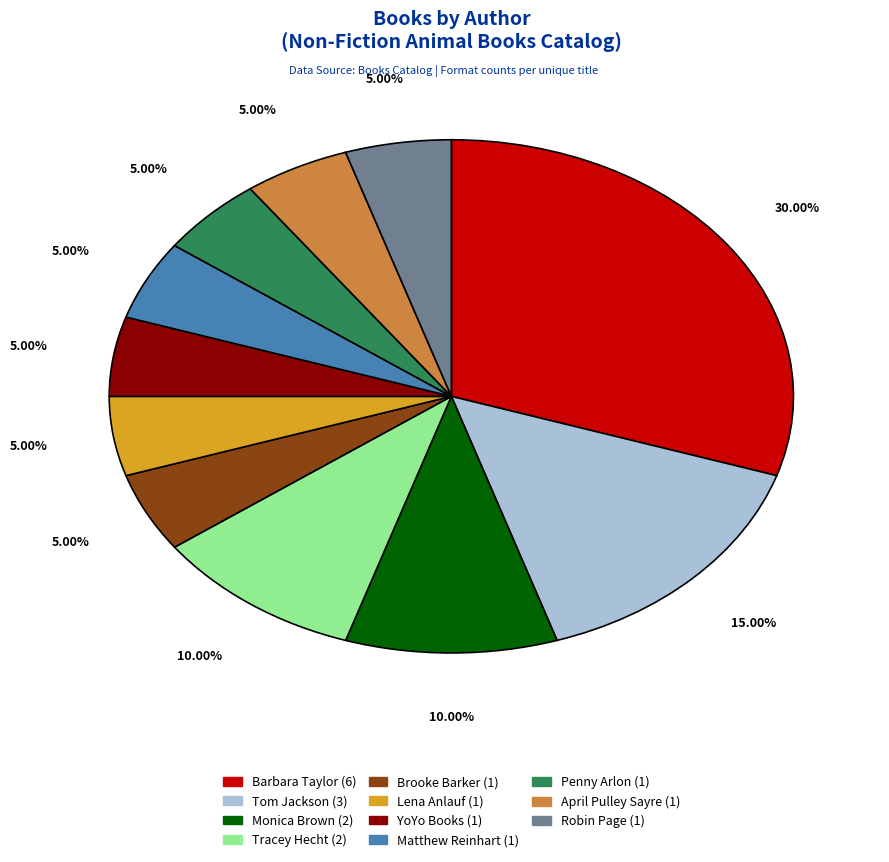

Is there a majority slice in this chart?

No